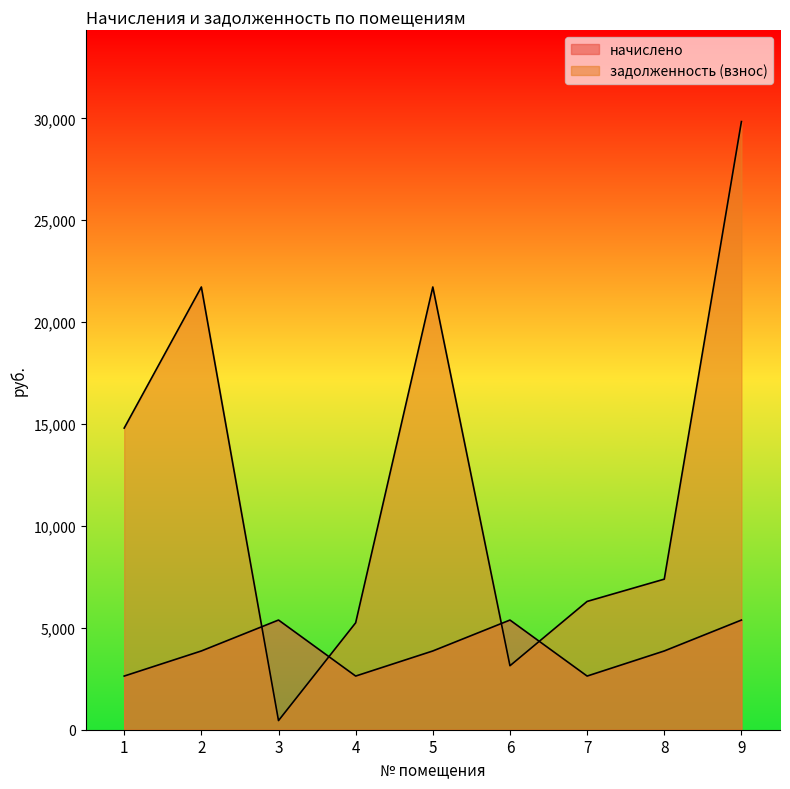

How many values in the задолженность (взнос) series are below 7388?

4